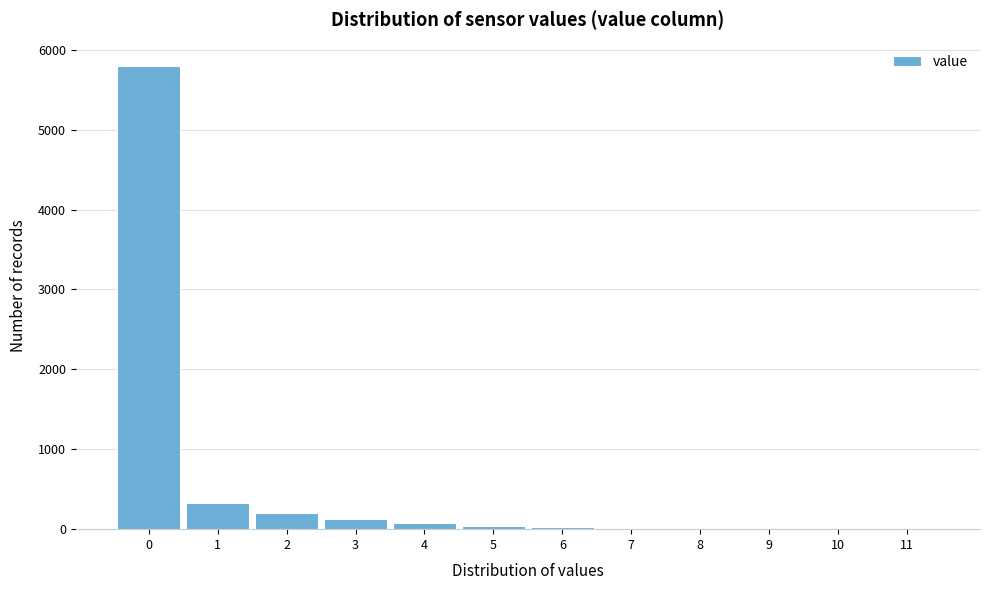

How tall is the bar that spans -0.5 to 0.5 on the x-axis? The values are not printed on the chart, so give them approximately, as read against the axis.

5800